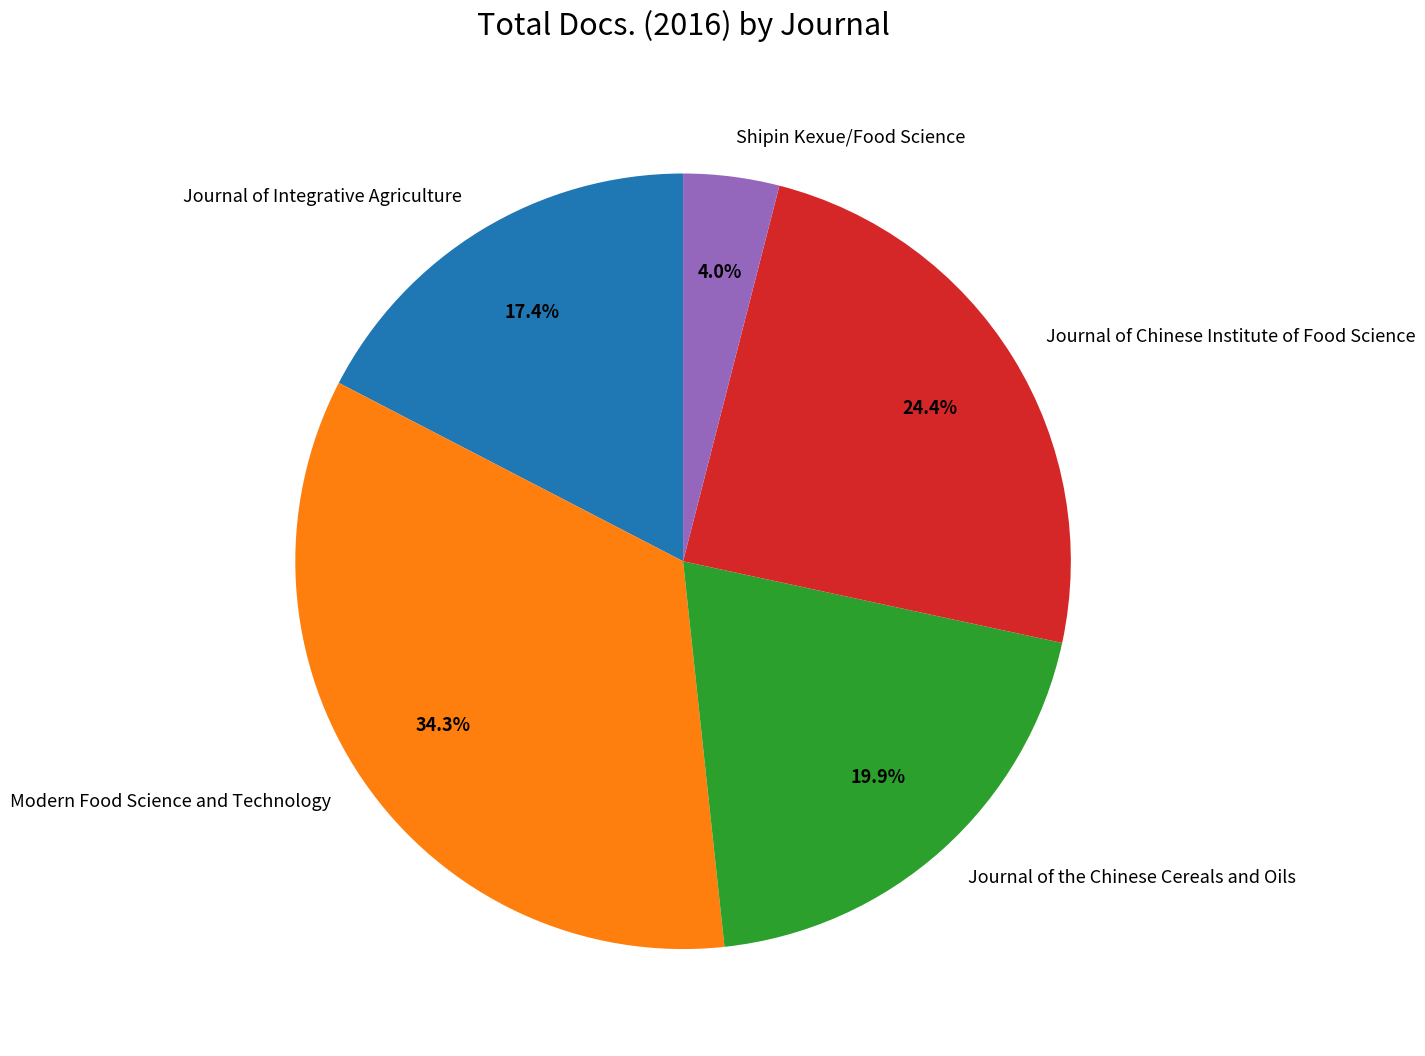

Which has a higher value, Journal of Integrative Agriculture or Shipin Kexue/Food Science?

Journal of Integrative Agriculture